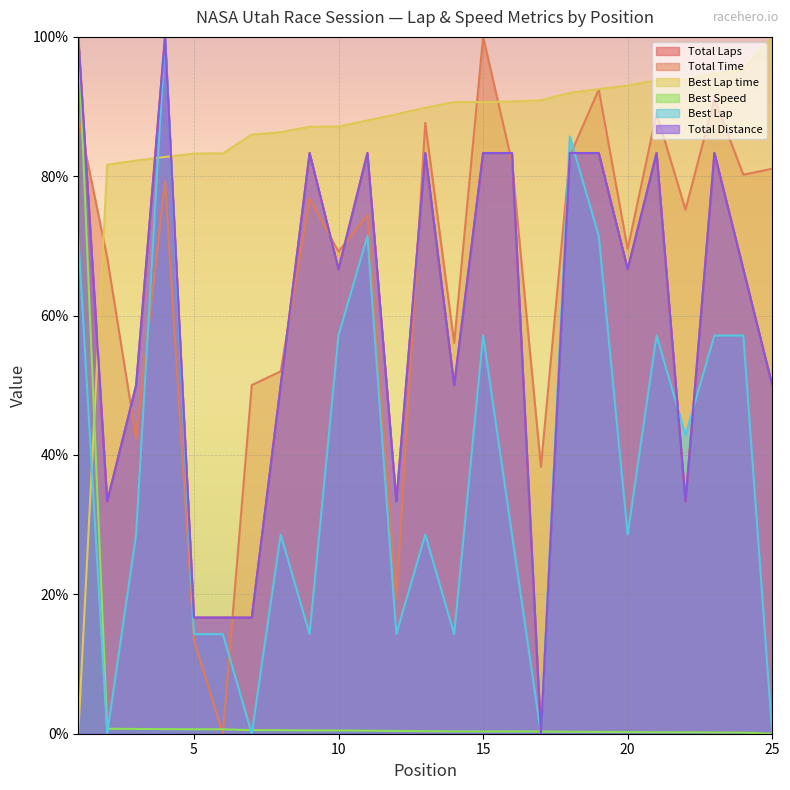

What is the average value of the Best Speed series?

4.4